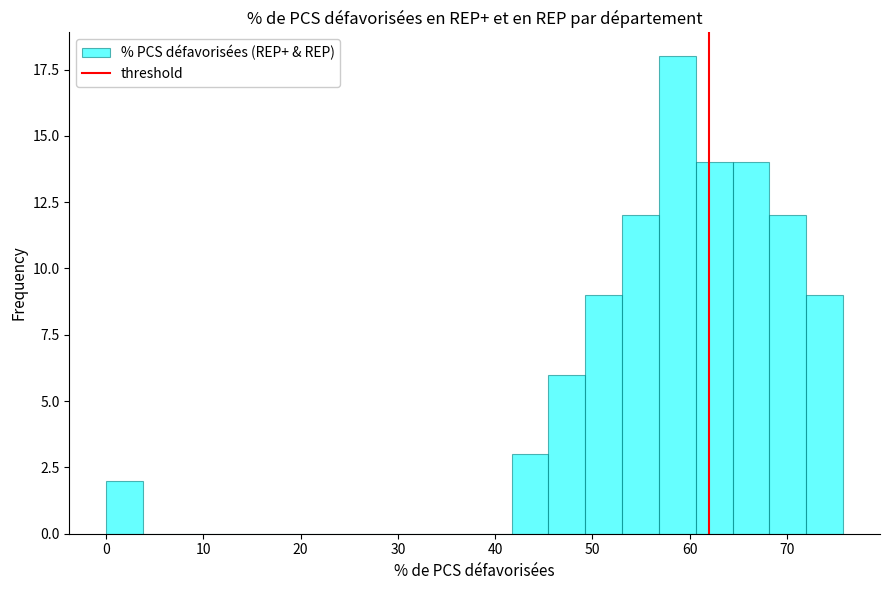

Around what value on the x-axis is the tallest bar? Give the approximate position of its centre, as read against the axis.

59